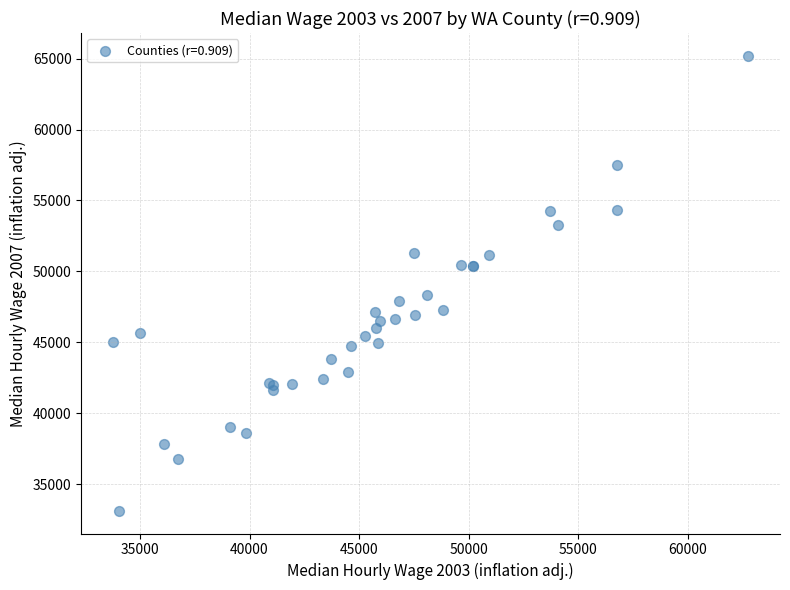

What Y value in the scatter plot is closest to 49160?

48320.9